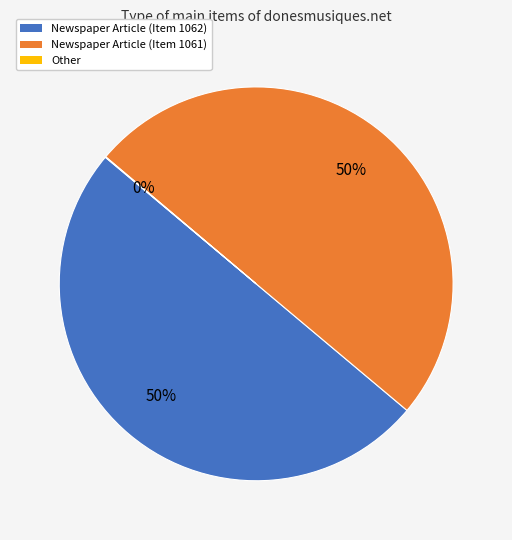

The Newspaper Article (Item 1061) slice represents 50% of the pie. True or false?

True